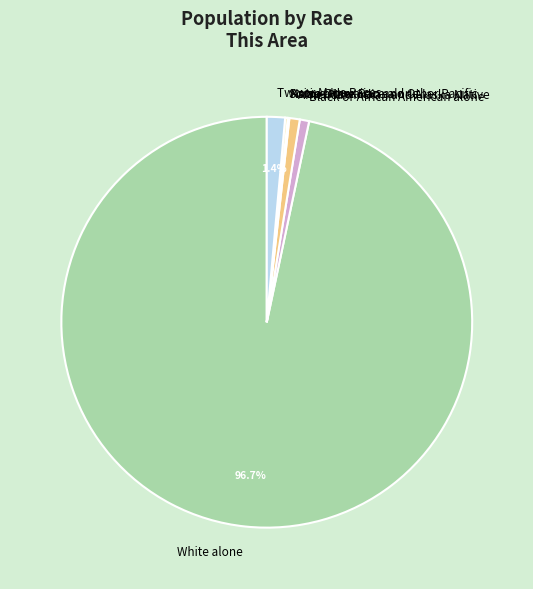

Which has a higher value, Two or More Races or White alone?

White alone